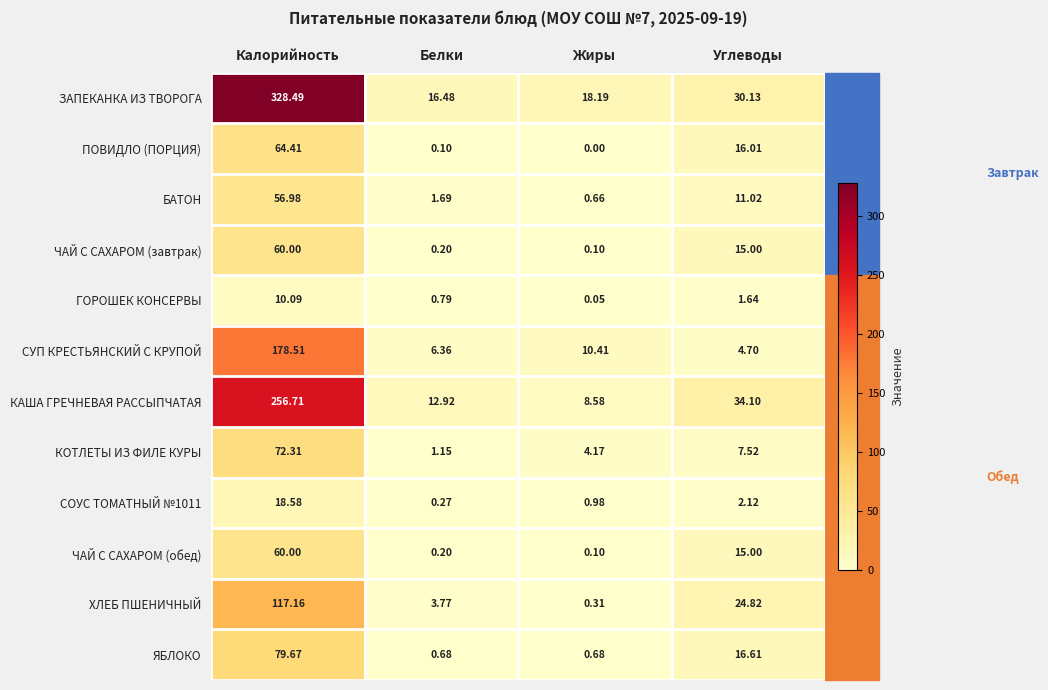

Which series has the largest total across all categories?

ЗАПЕКАНКА ИЗ ТВОРОГА